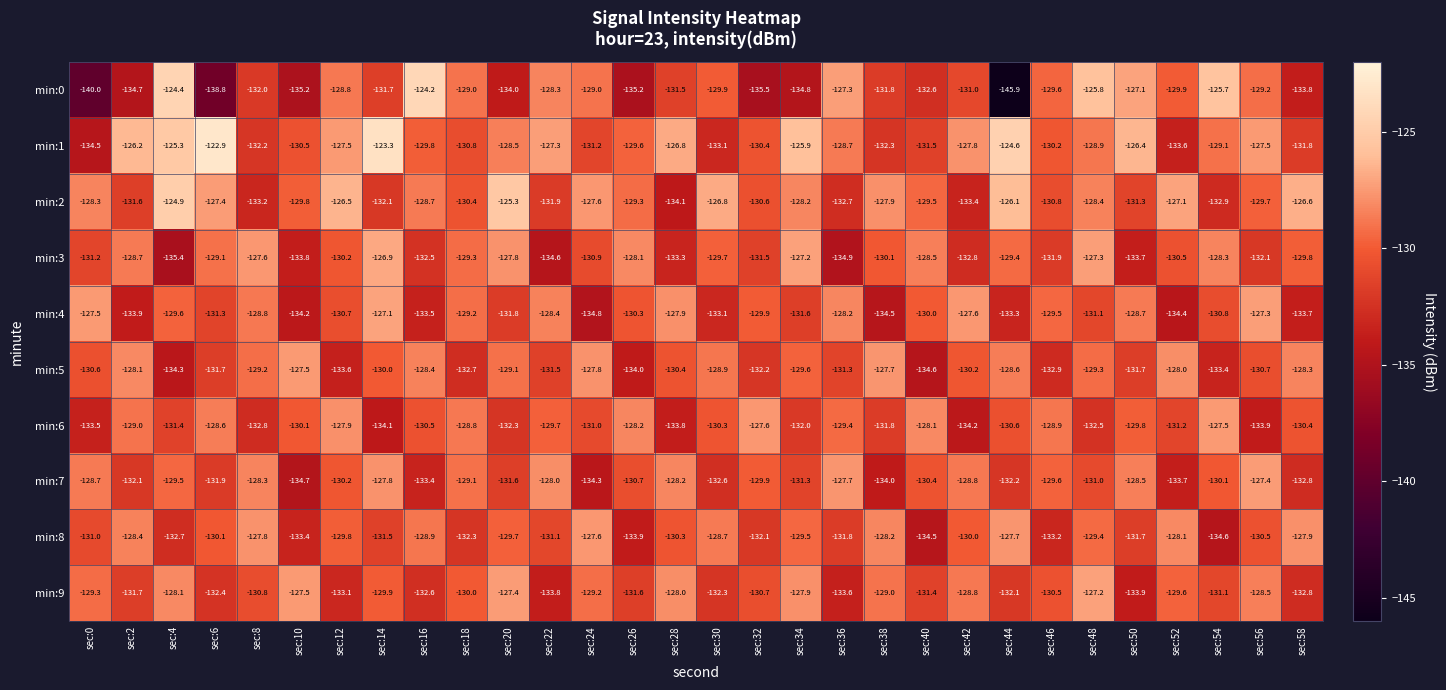

Is it true that min:9 equals -173.0 at sec:28?

False